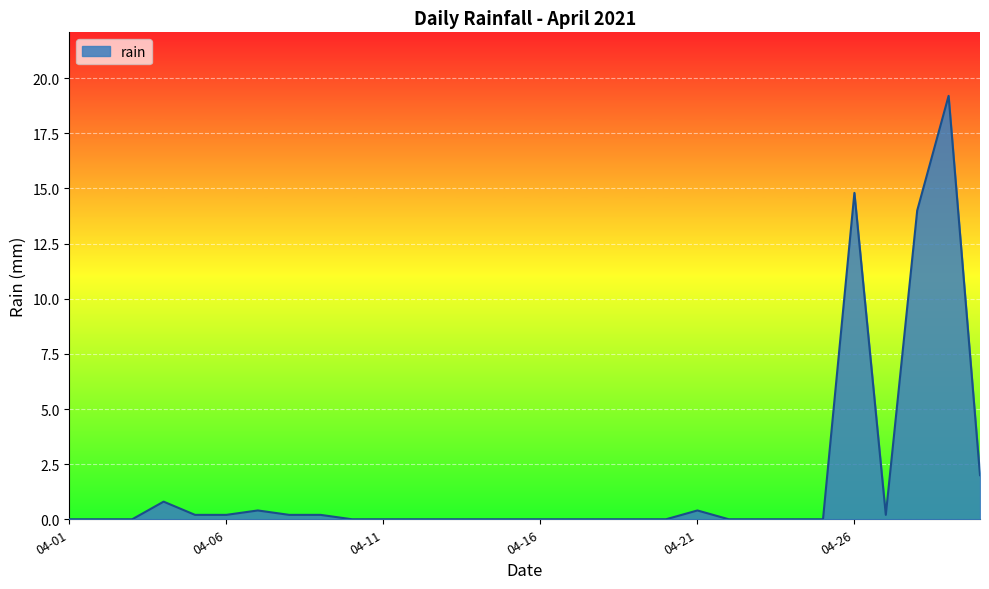

What is the difference between the maximum and minimum values?

19.2